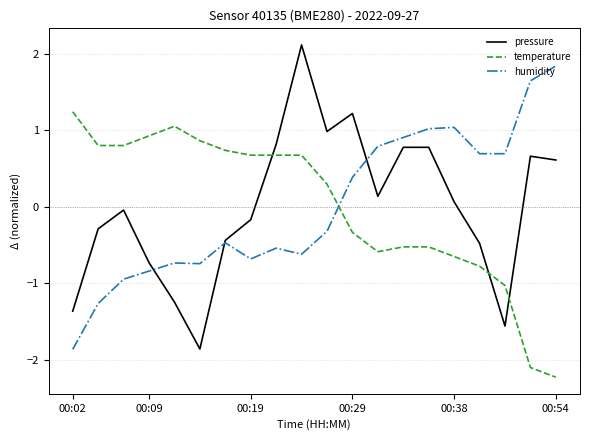

Which series has the largest range (max minus min)?

pressure